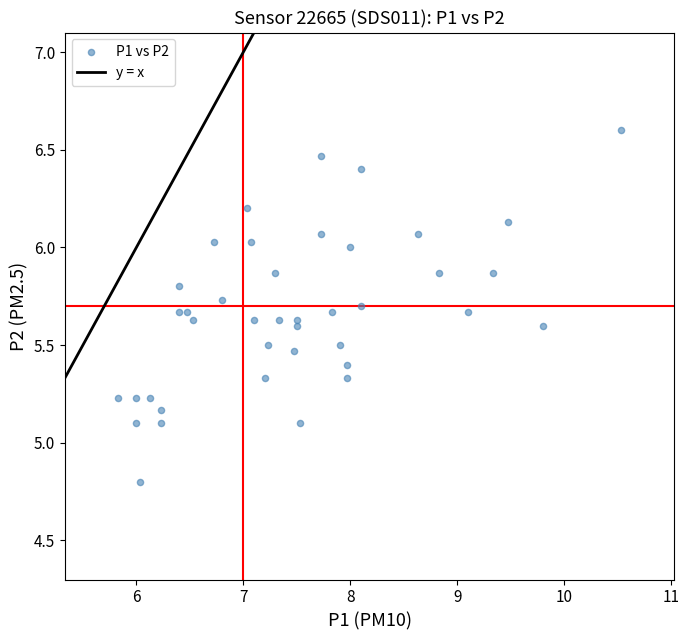

What is the range of Y values (max minus min)?

1.8